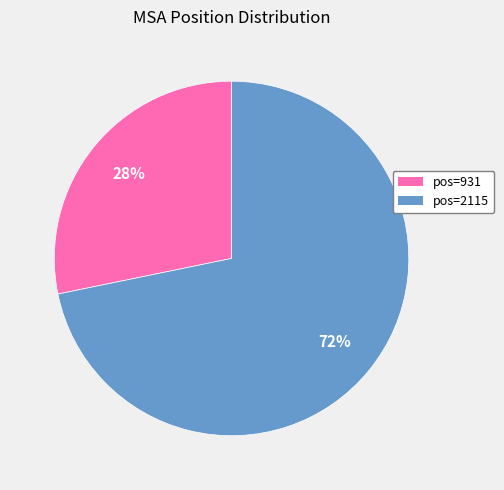

How many segments does this pie chart have?

2